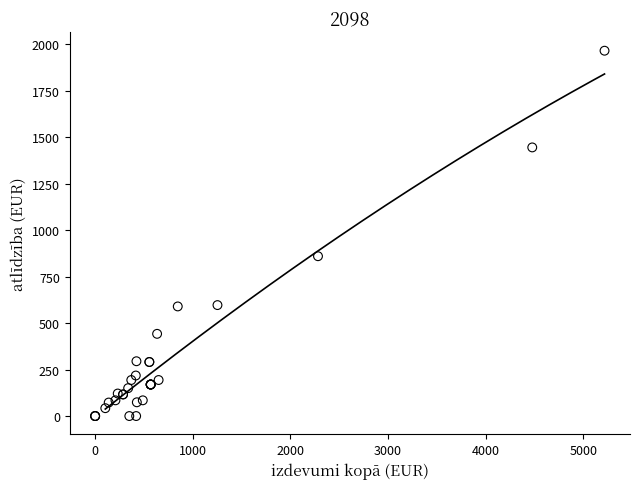

What Y value in the scatter plot is closest to 982?

859.5